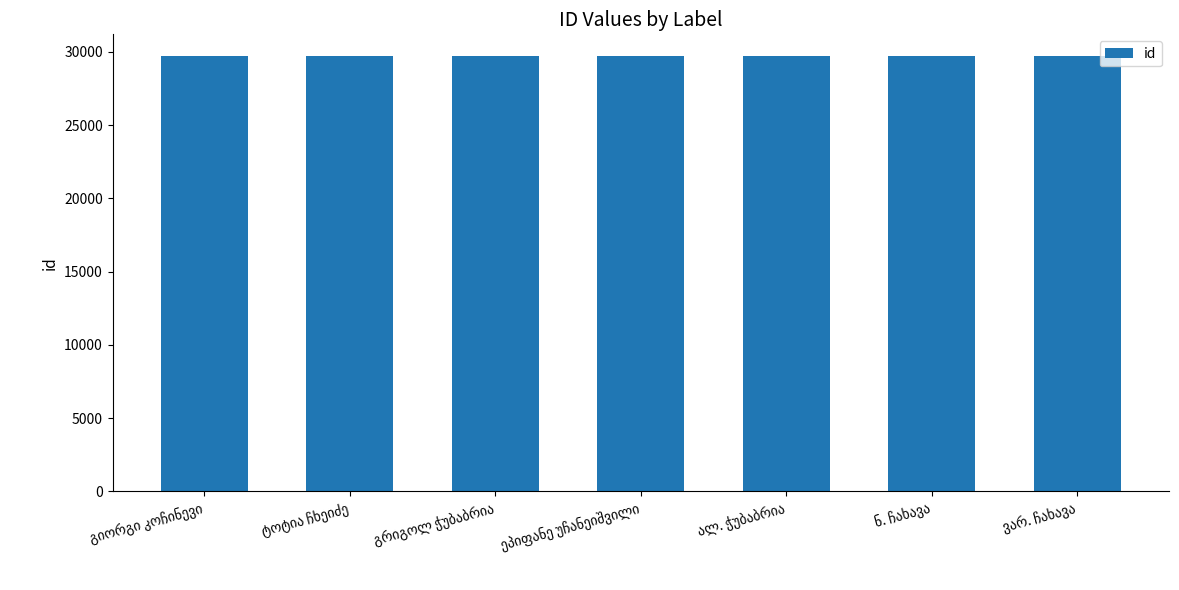

How many bars are there in total?

7